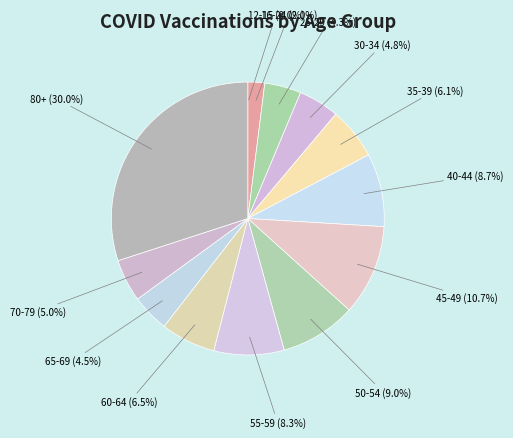

What portion of the pie excludes 16-24?

98.0%